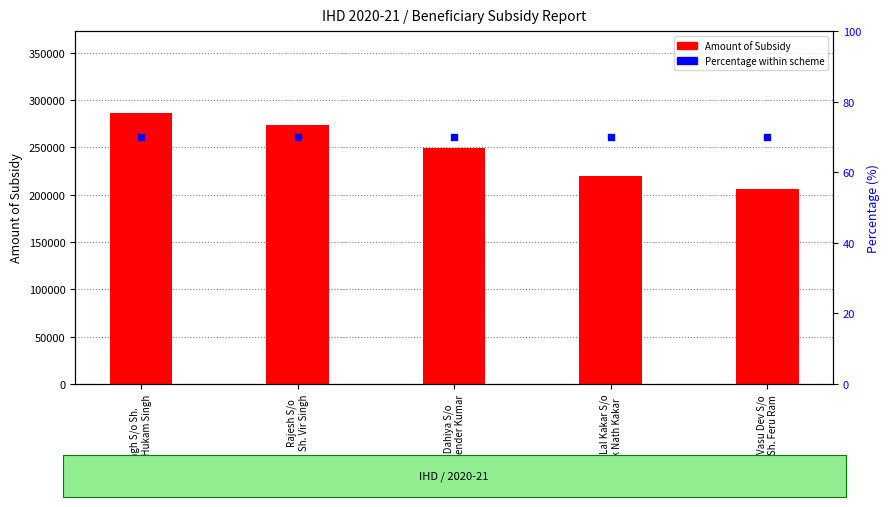

Is the value of Percentage (%) at Bir Singh S/o Sh.
Late Sh. Hukam Singh greater than the value of Amount of Subsidy at Vasu Dev S/o
Sh. Feru Ram?

No